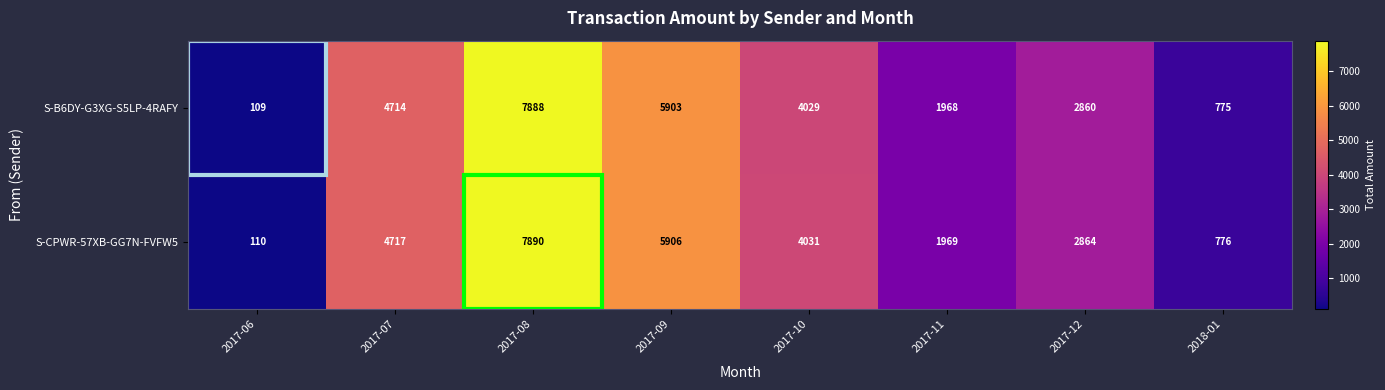

How many data points does each series have?

8